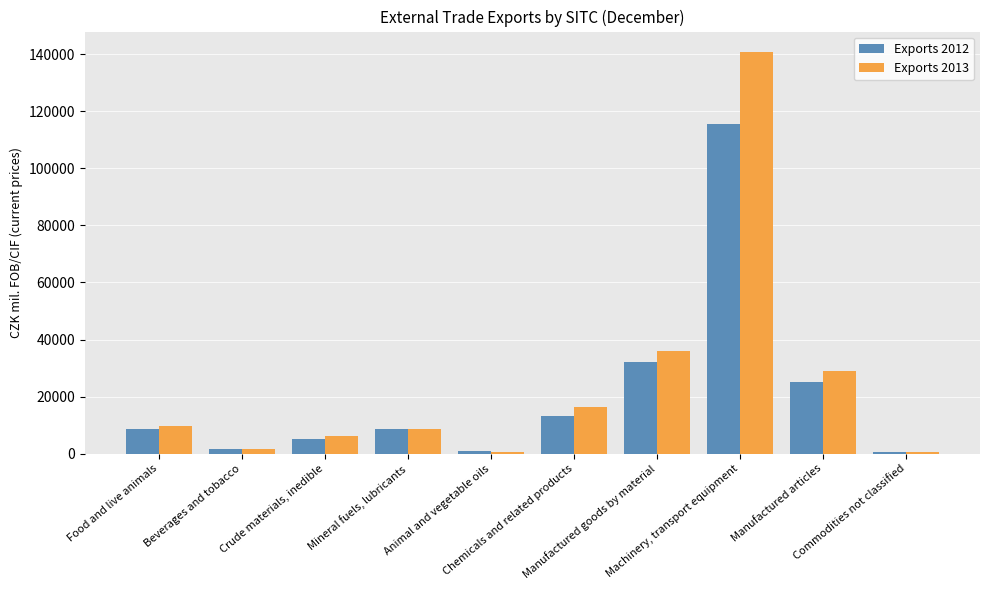

What is the maximum value shown in the chart?

140922